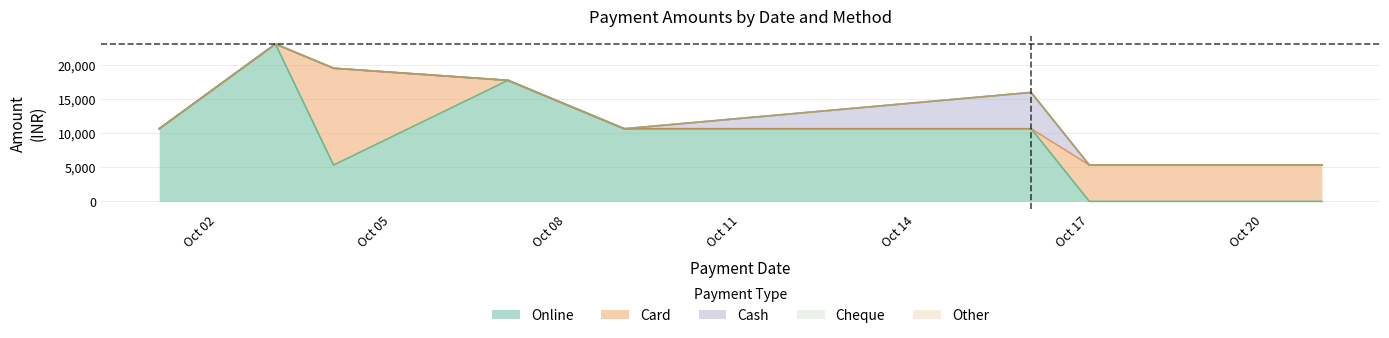

What is the spread (max minus min) of values at 1?

23010